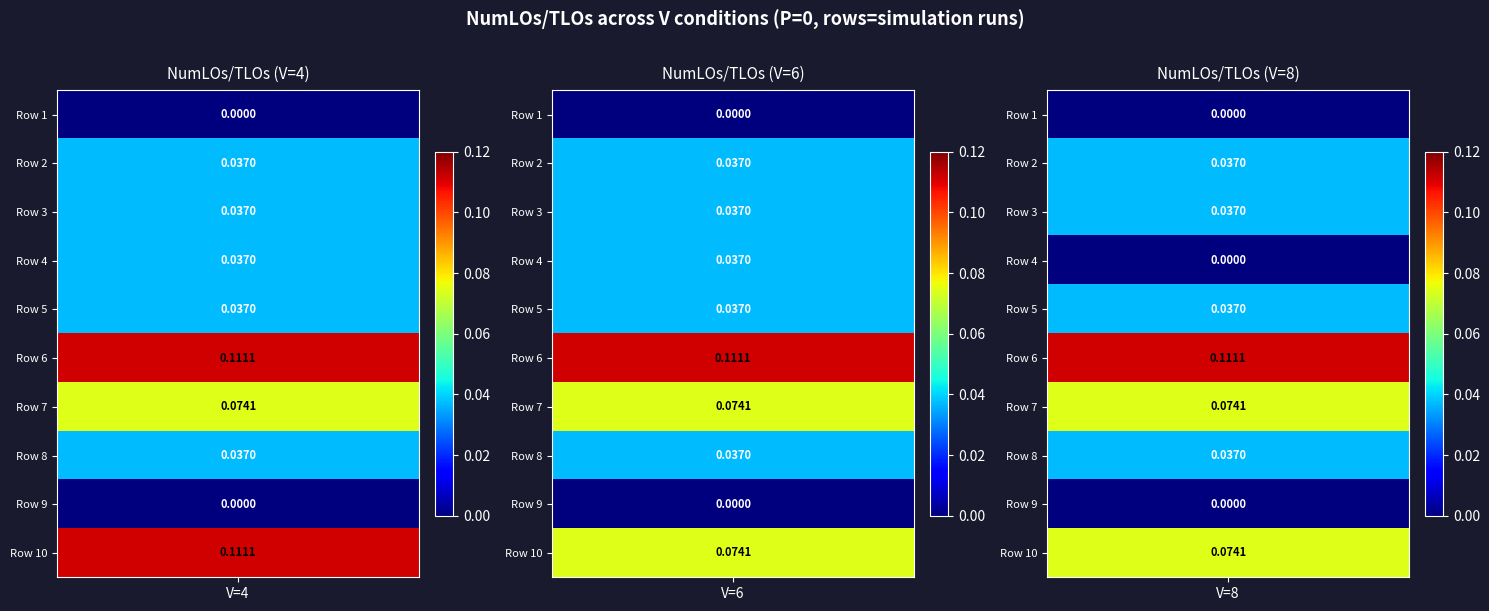

The value of NumLOs/TLOs (V=6) at 7 is 0.0. True or false?

False